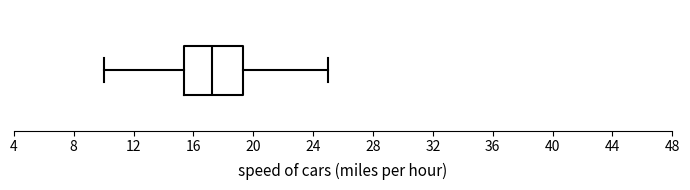

Where does the right whisker of the box end on the x-axis? The values are not printed on the chart, so give them approximately, as read against the axis.

25.0